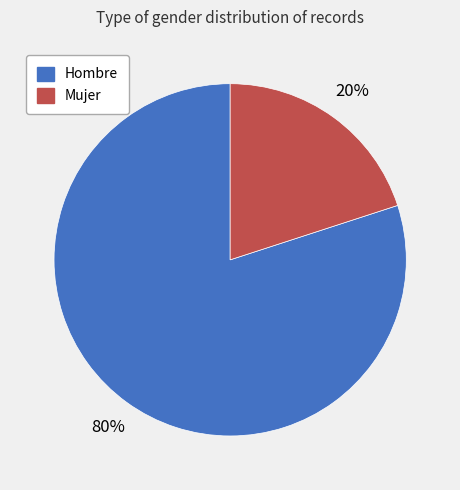

To the nearest percent, what percentage of the pie is Mujer?

20%